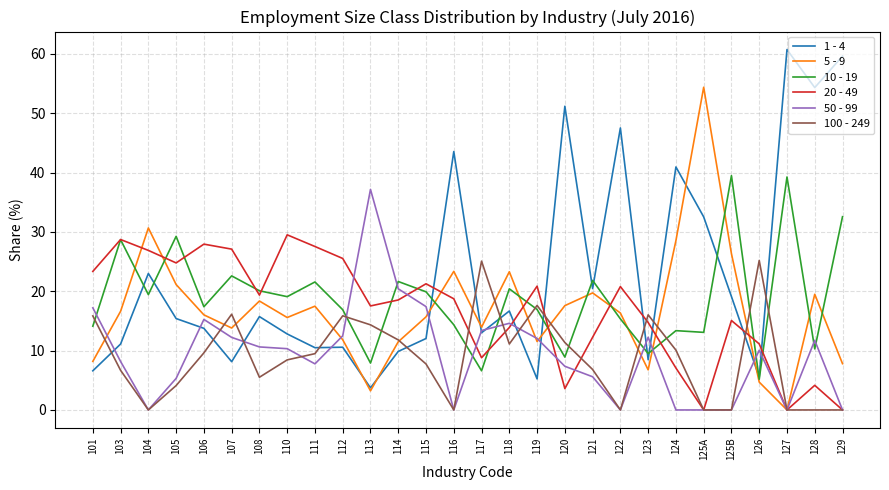

At which category does 20 - 49 reach its first local peak?

103